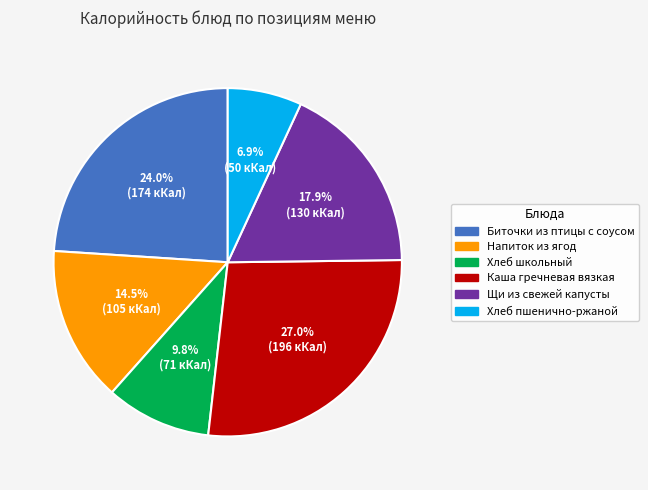

How many segments does this pie chart have?

6